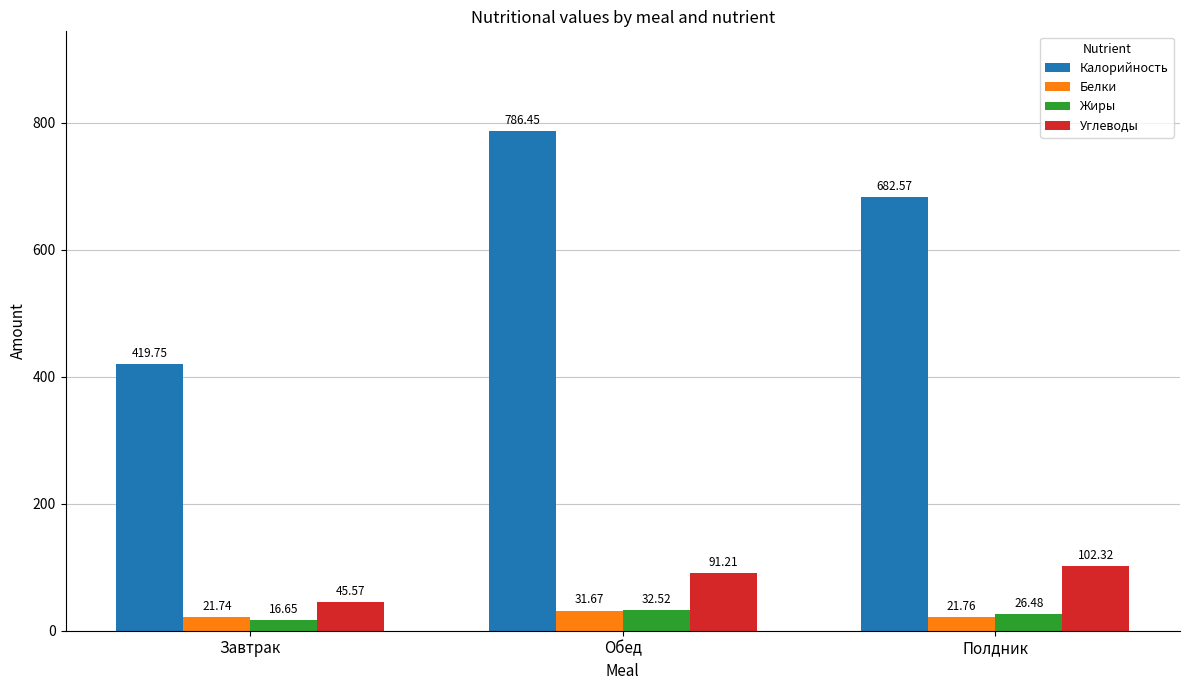

What is the difference between the Калорийность values at Завтрак and Обед?

366.7